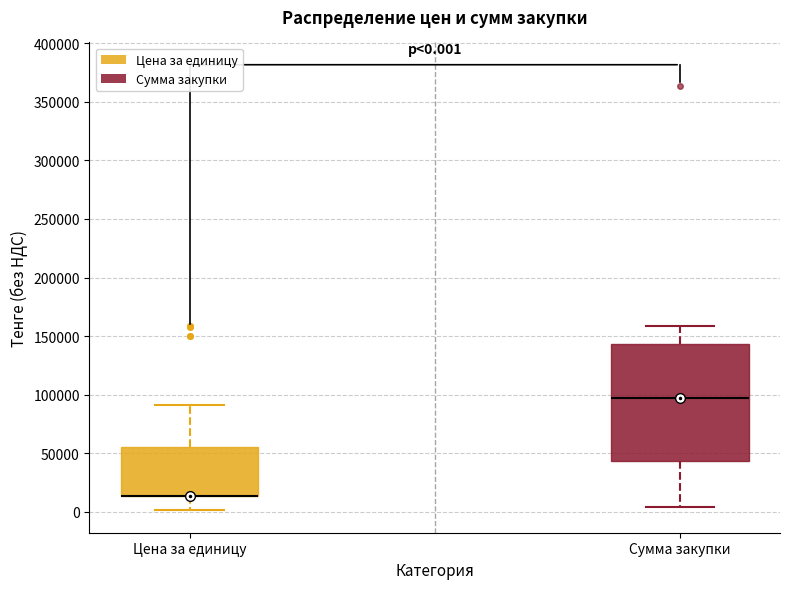

Which box is the tallest, from its lower edge to its upper edge?

Сумма закупки